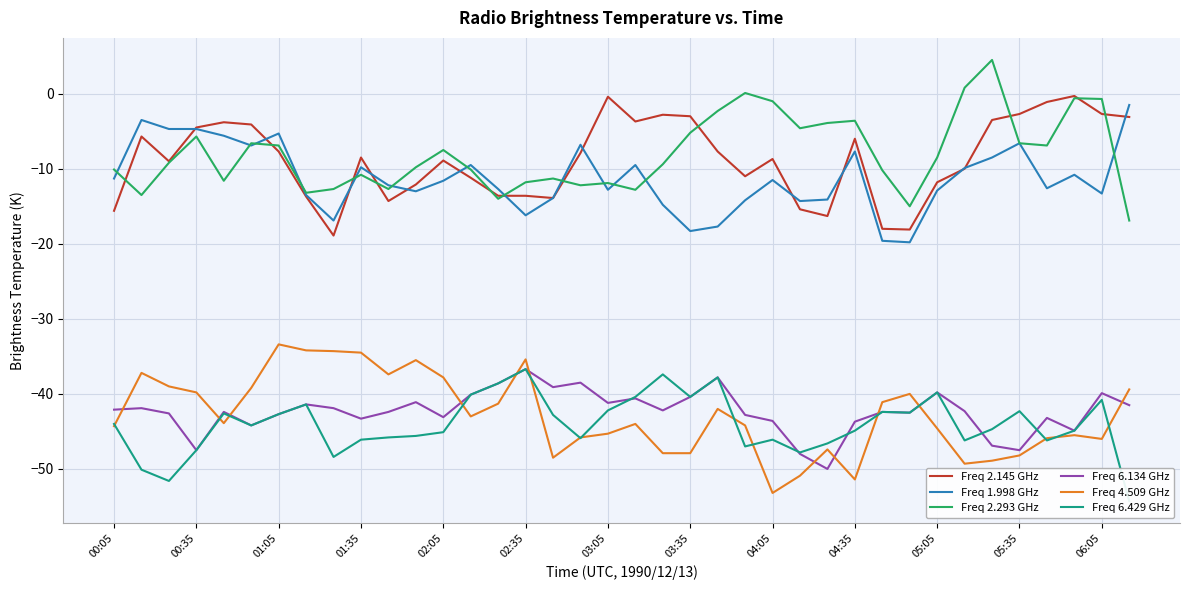

Which series has the largest total across all categories?

Freq 2.293 GHz